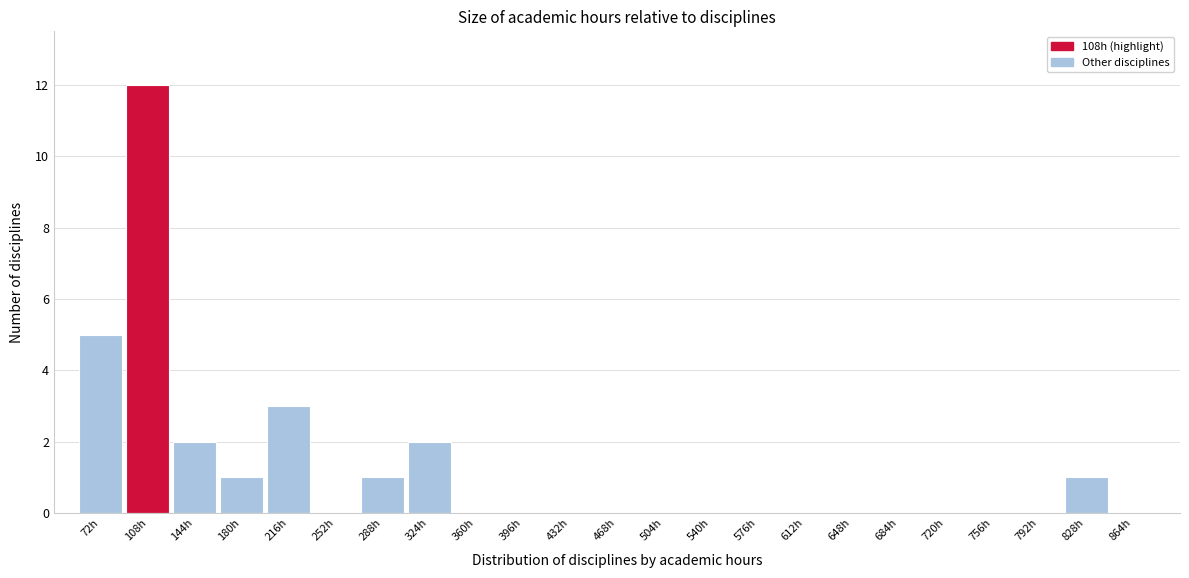

Reading left to right, list every bar in this chart as the range it spans on the x-axis followed by its height. Neither the bar edges nor the heights are printed on the chart, so give them approximately, as read against the axes.

54 to 90: 5
90 to 126: 12
126 to 162: 2
162 to 198: 1
198 to 234: 3
234 to 270: 0
270 to 306: 1
306 to 342: 2
342 to 378: 0
378 to 414: 0
414 to 450: 0
450 to 486: 0
486 to 522: 0
522 to 558: 0
558 to 594: 0
594 to 630: 0
630 to 666: 0
666 to 702: 0
702 to 738: 0
738 to 774: 0
774 to 810: 0
810 to 846: 1
846 to 882: 0